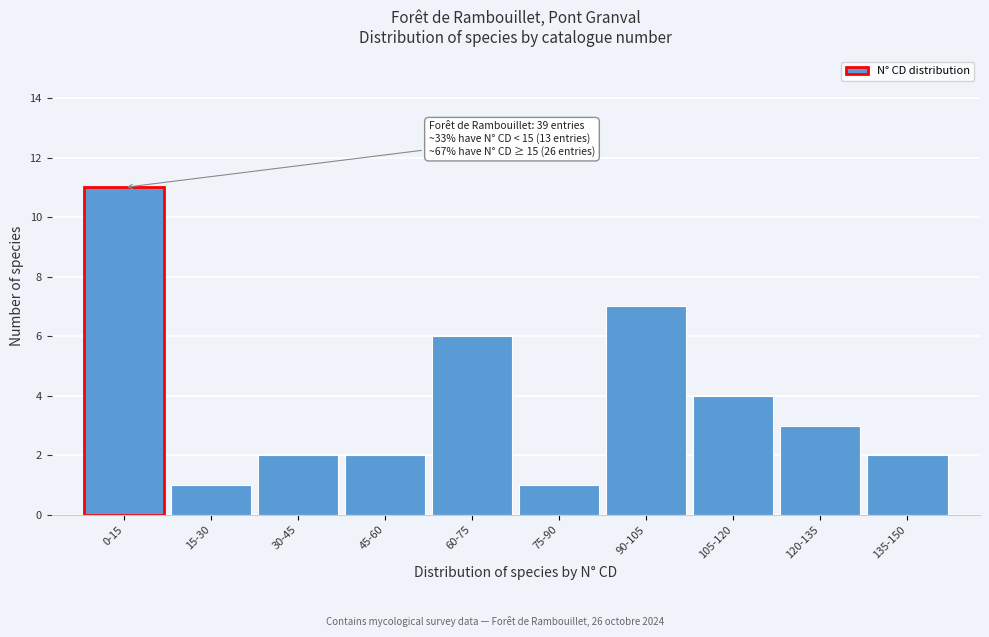

Reading left to right, transcribe all the data shown in this chart.

0-15=11	15-30=1	30-45=2	45-60=2	60-75=6	75-90=1	90-105=7	105-120=4	120-135=3	135-150=2